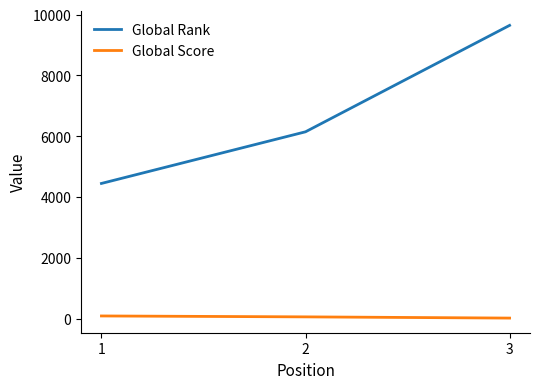

What are all the series names shown in the legend?

Global Rank, Global Score